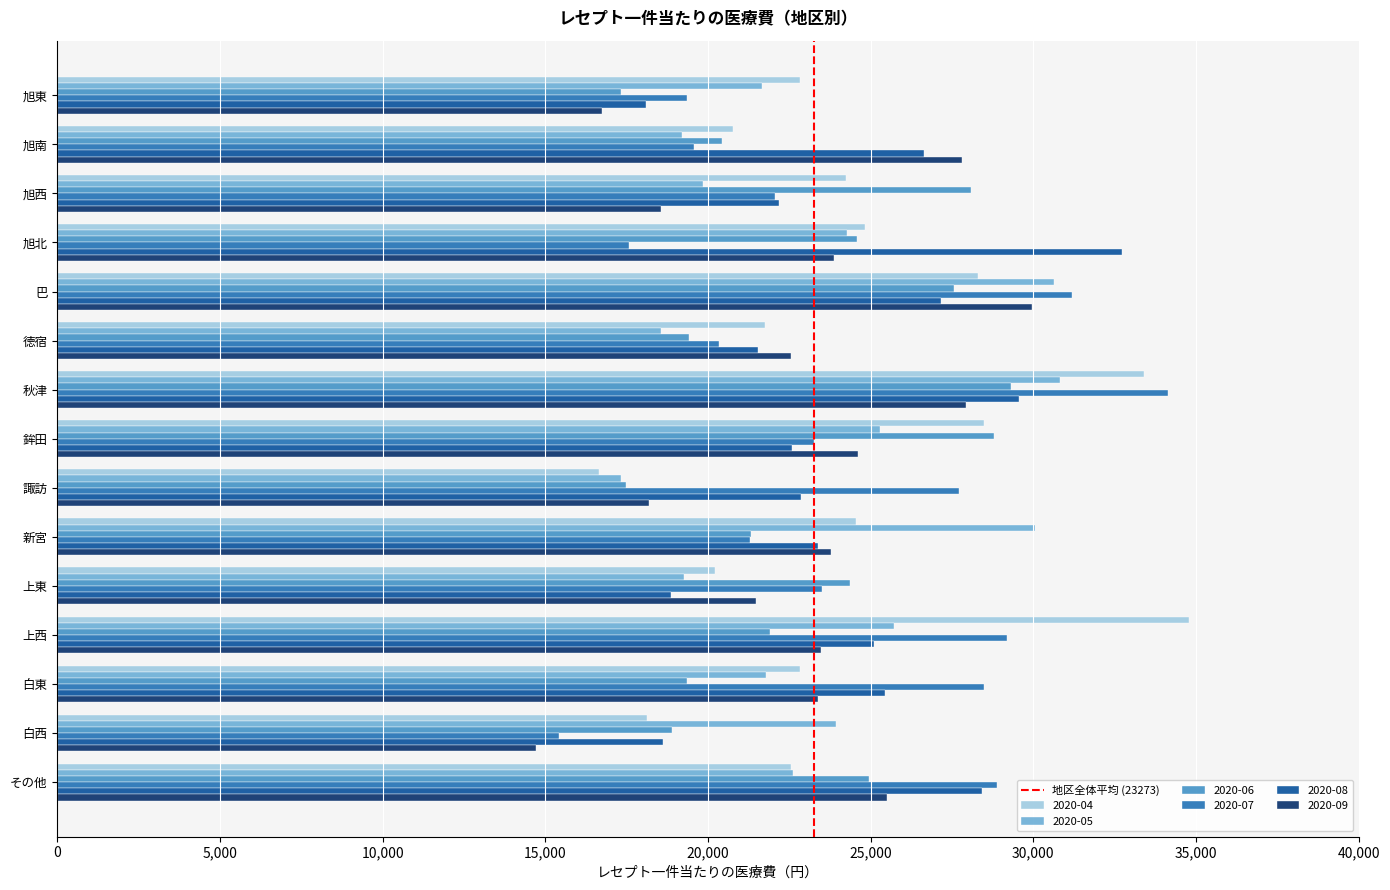

What is the approximate value of 2020-08 at 旭西?

22180.5